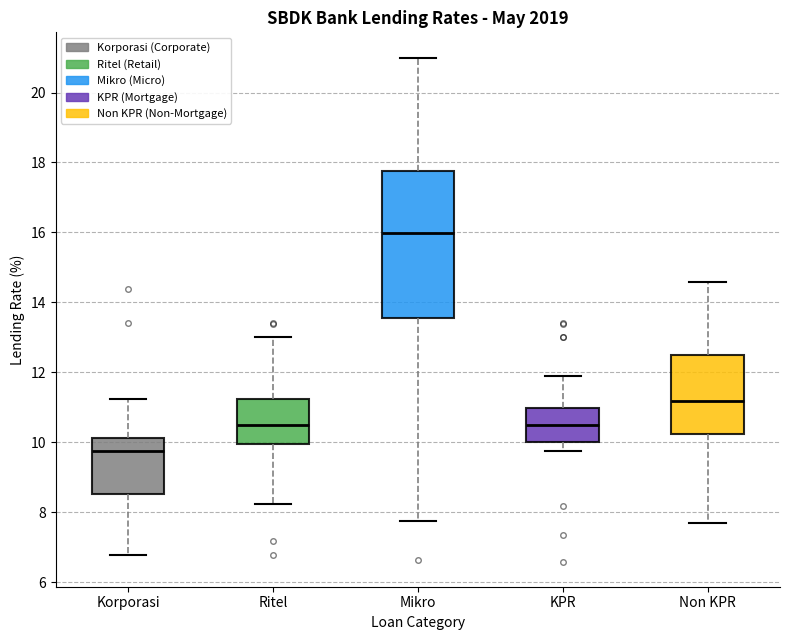

Reading left to right, transcribe this box plot: for each box, give where its median line is, the range the box spans, and where its two whiskers end, as read against the y-axis. The values are not printed on the chart, so give them approximately, as read against the axis.

Korporasi: median 9.8, box 8.6 to 10.2, whiskers 6.8 to 11.2
Ritel: median 10.4, box 10.0 to 11.2, whiskers 8.2 to 13.0
Mikro: median 16.0, box 13.6 to 17.8, whiskers 7.8 to 21.0
KPR: median 10.6, box 10.0 to 11.0, whiskers 9.8 to 12.0
Non KPR: median 11.2, box 10.2 to 12.6, whiskers 7.8 to 14.6